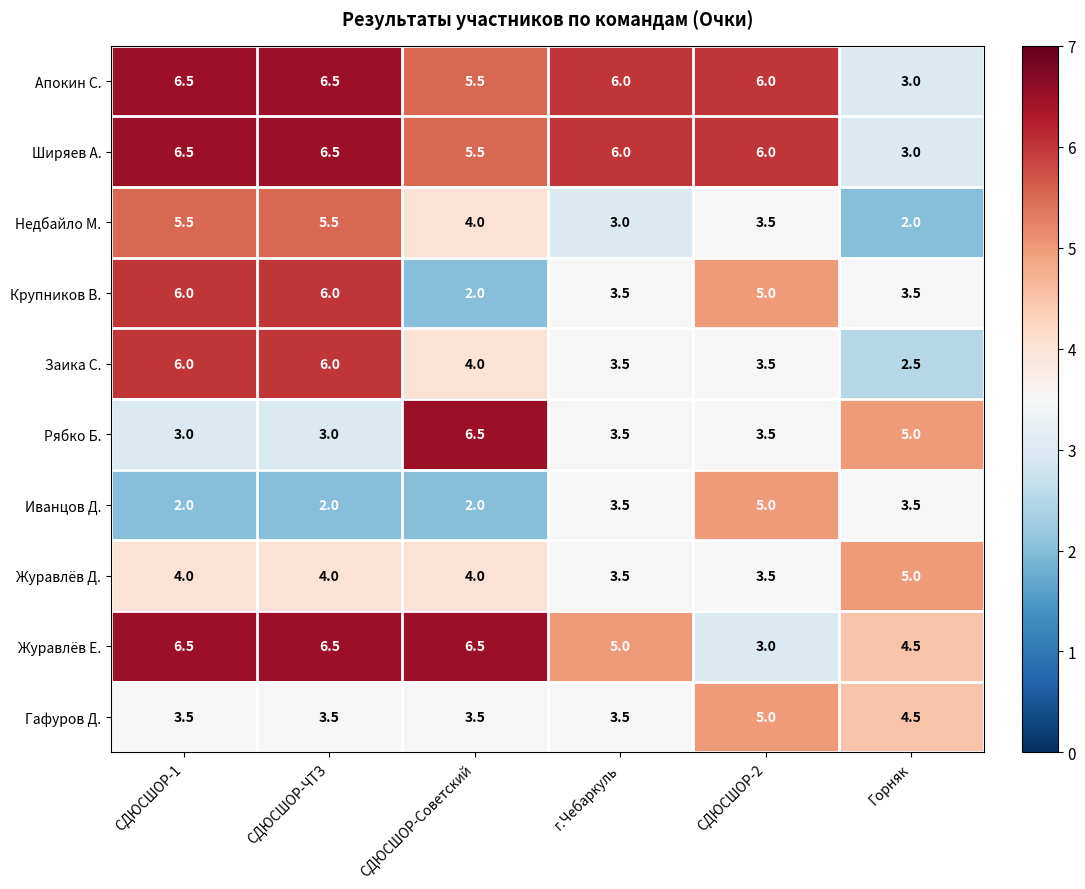

What is the difference between the Журавлёв Д. values at СДЮСШОР-ЧТЗ and Горняк?

1.0